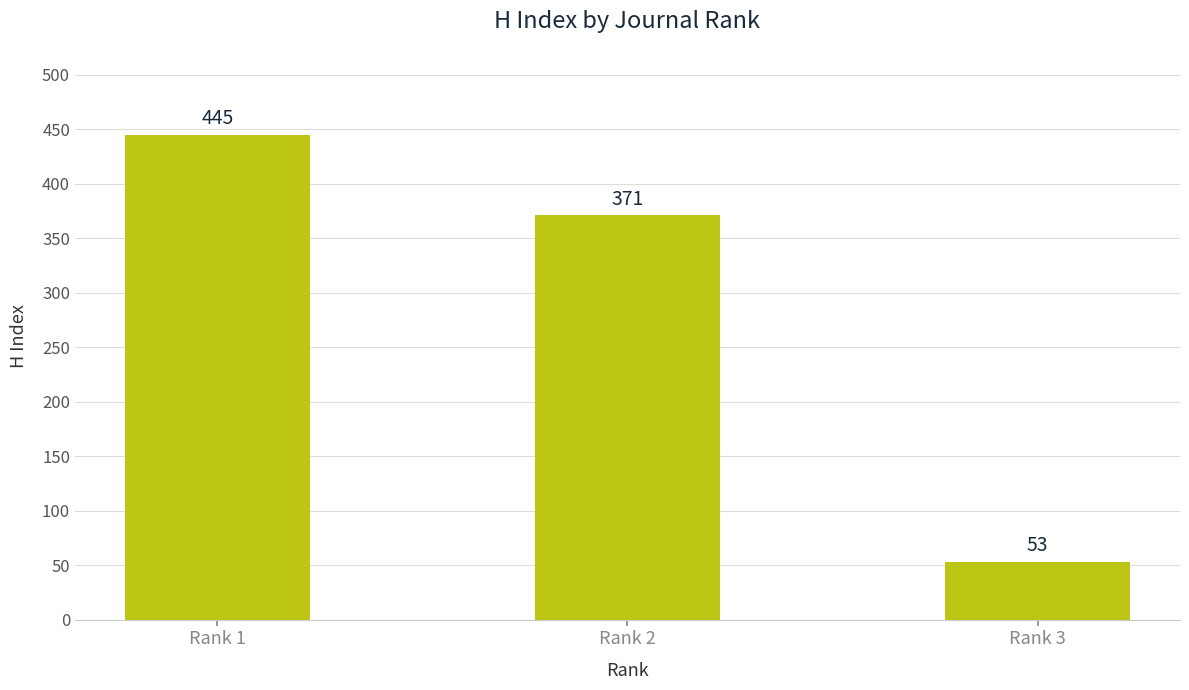

Reading left to right, transcribe all the data shown in this chart.

445	371	53